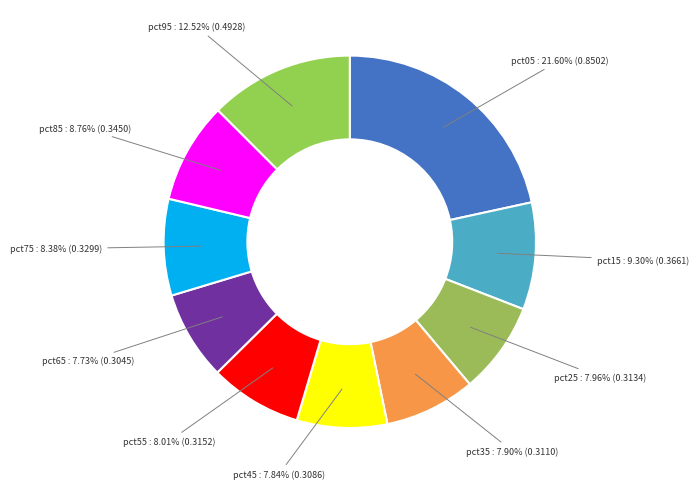

Is pct55 the majority of the pie?

No